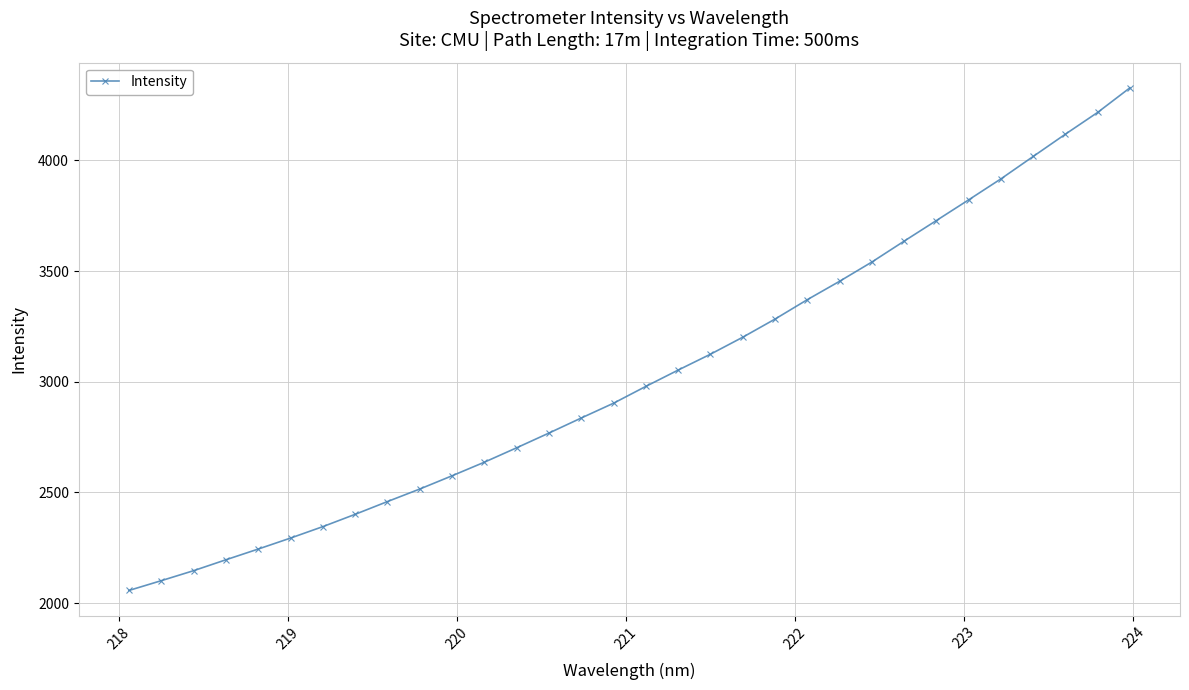

What is the difference between the second highest and second lowest values?

2116.3